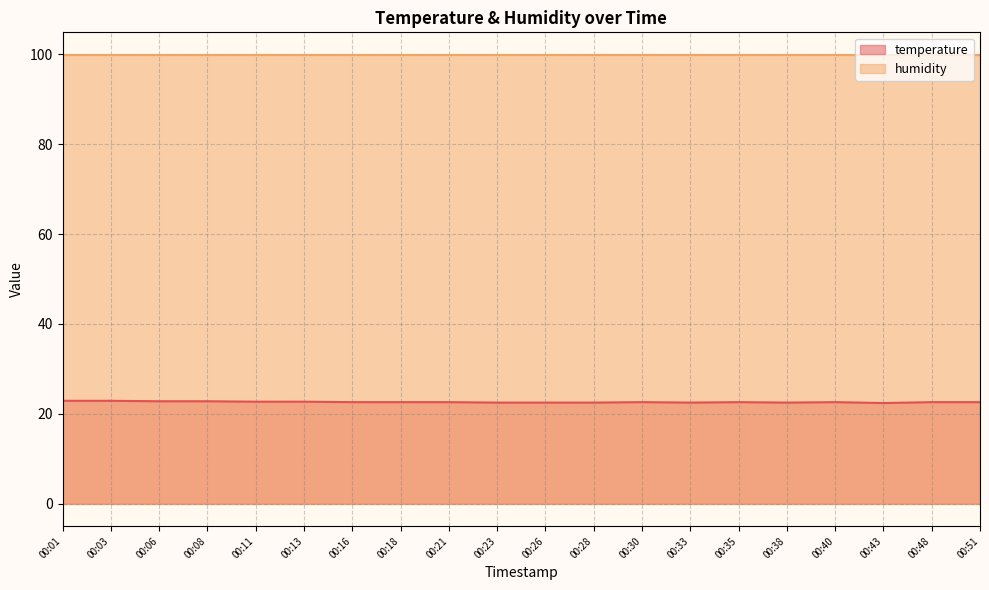

Does the chart display data point markers on the line(s)?

No